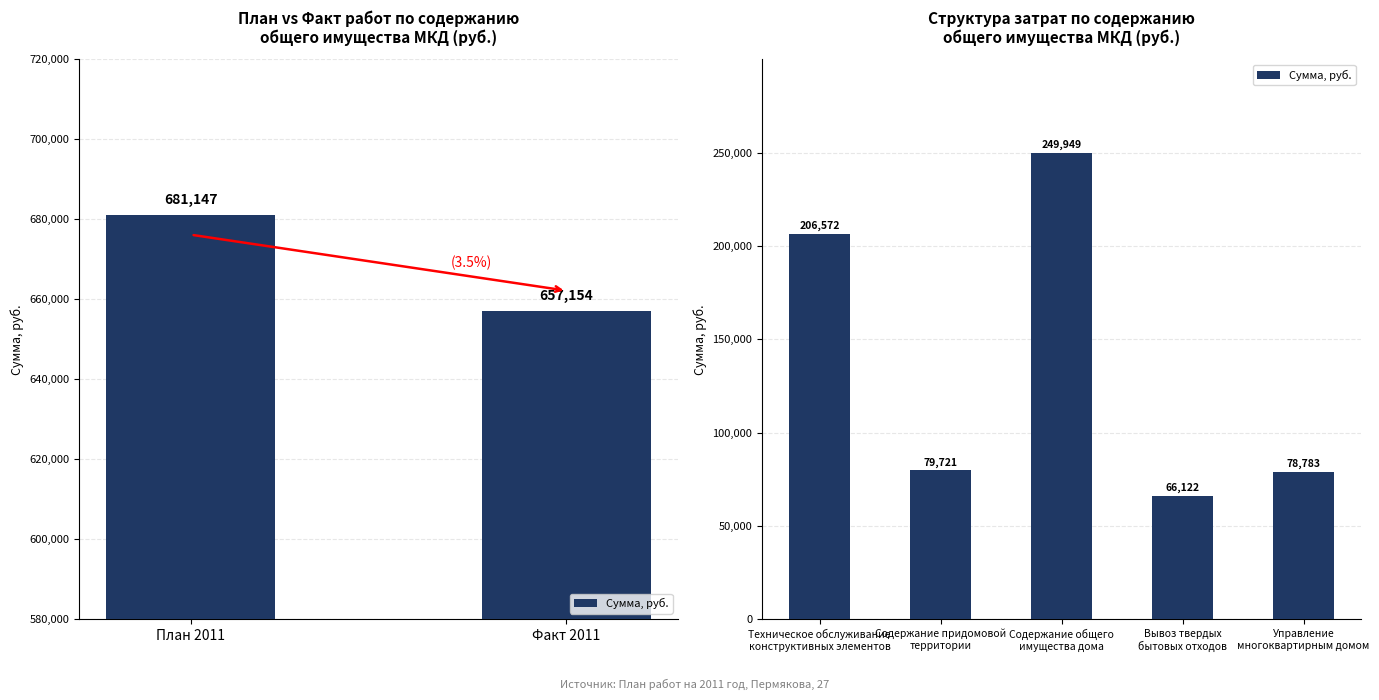

What is the greatest value displayed?

249949.3